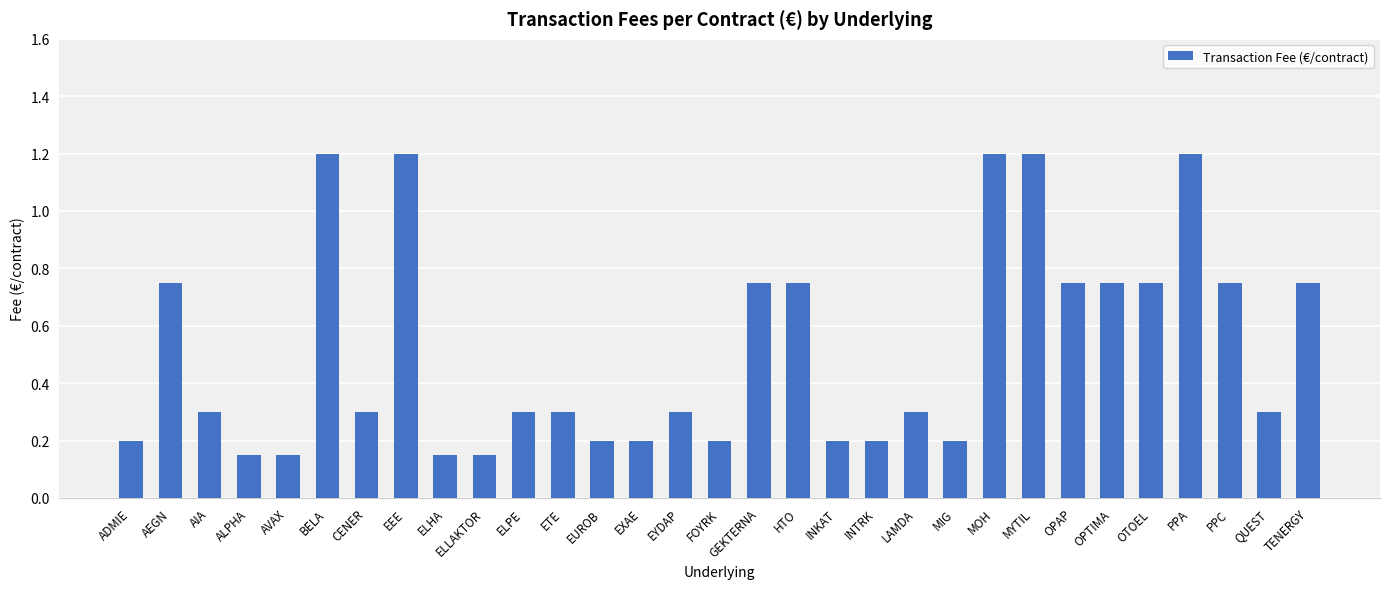

True or false: the data shows 1.2 at EEE.

True